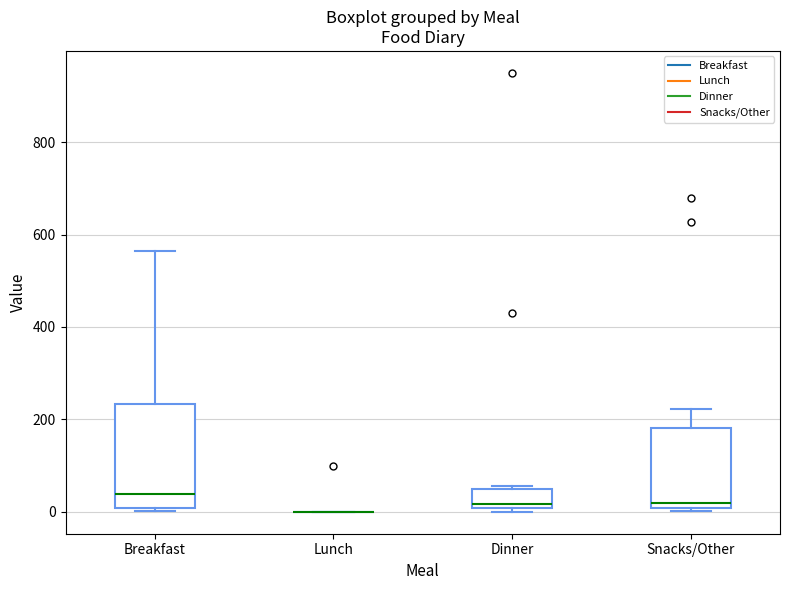

Where is the upper edge of the box for Breakfast on the y-axis? The values are not printed on the chart, so give them approximately, as read against the axis.

240